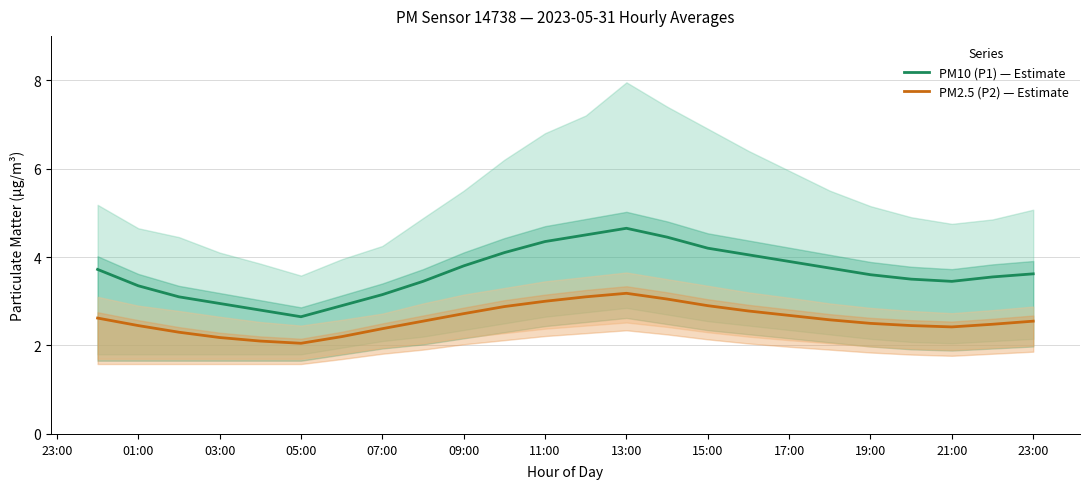

What is the approximate value of PM10 (P1) — Estimate at 19:00?

3.6